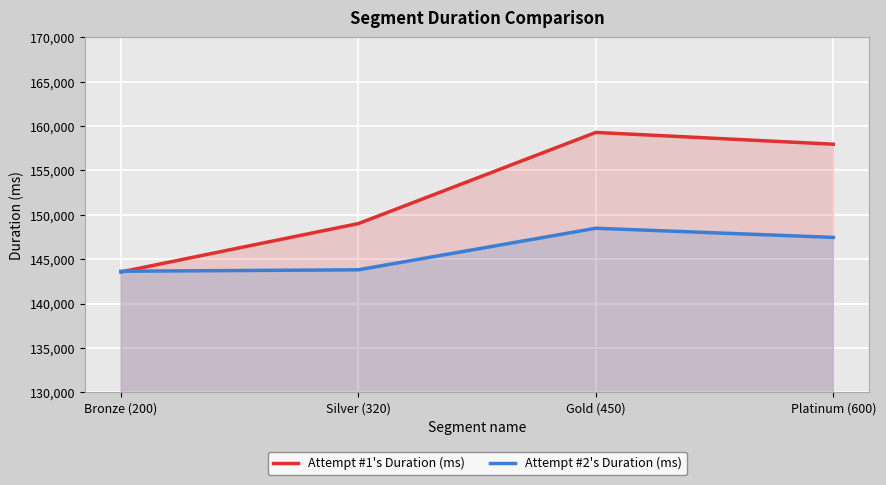

What is the label of the 4th point from the right?

Bronze (200)